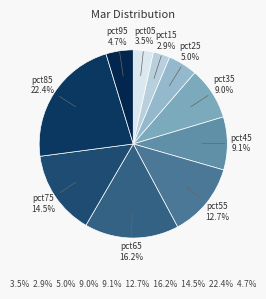

What is the largest slice in the pie chart?

pct85